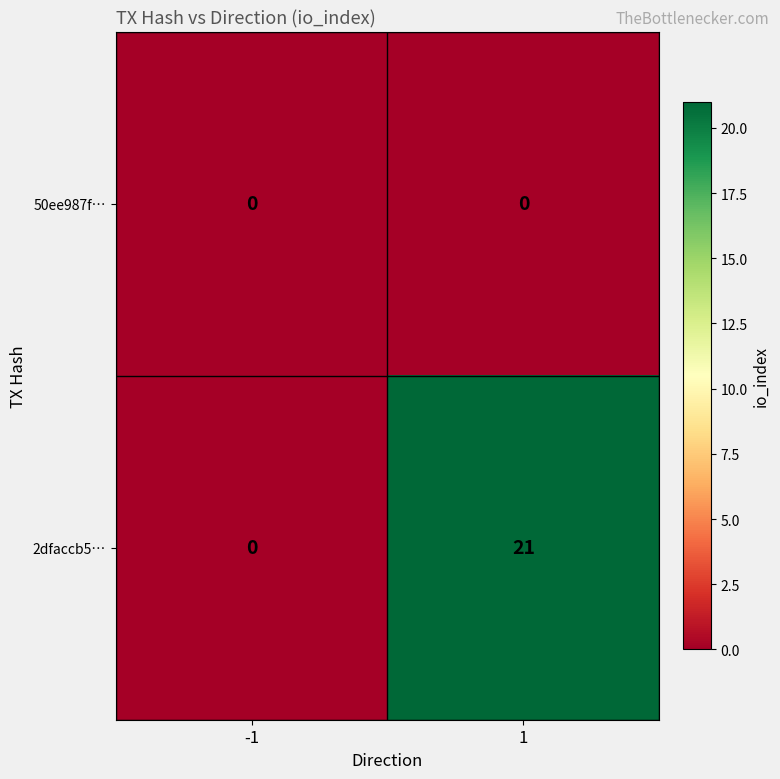

List the series in order of their overall mean, lowest first.

50ee987f…, 2dfaccb5…